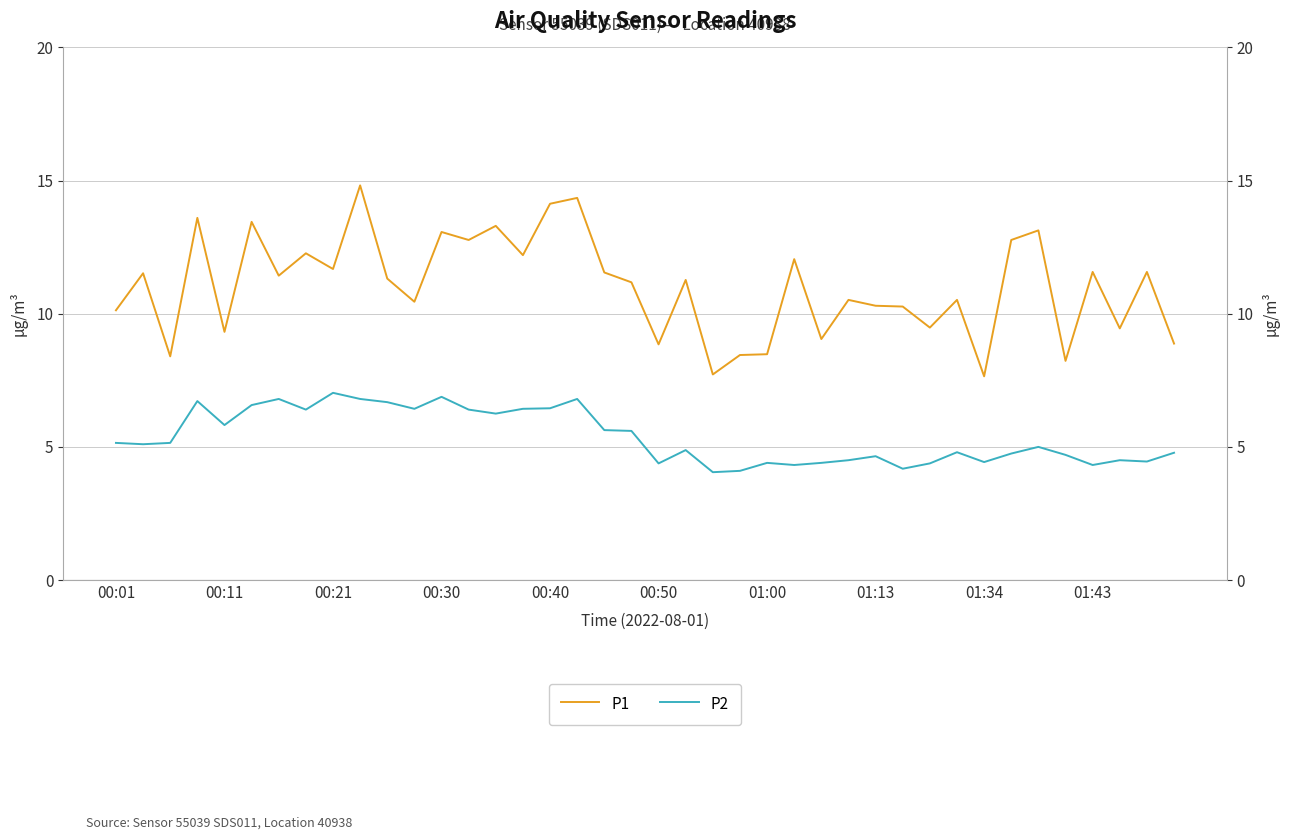

What is the total value across all series at 29?

14.4